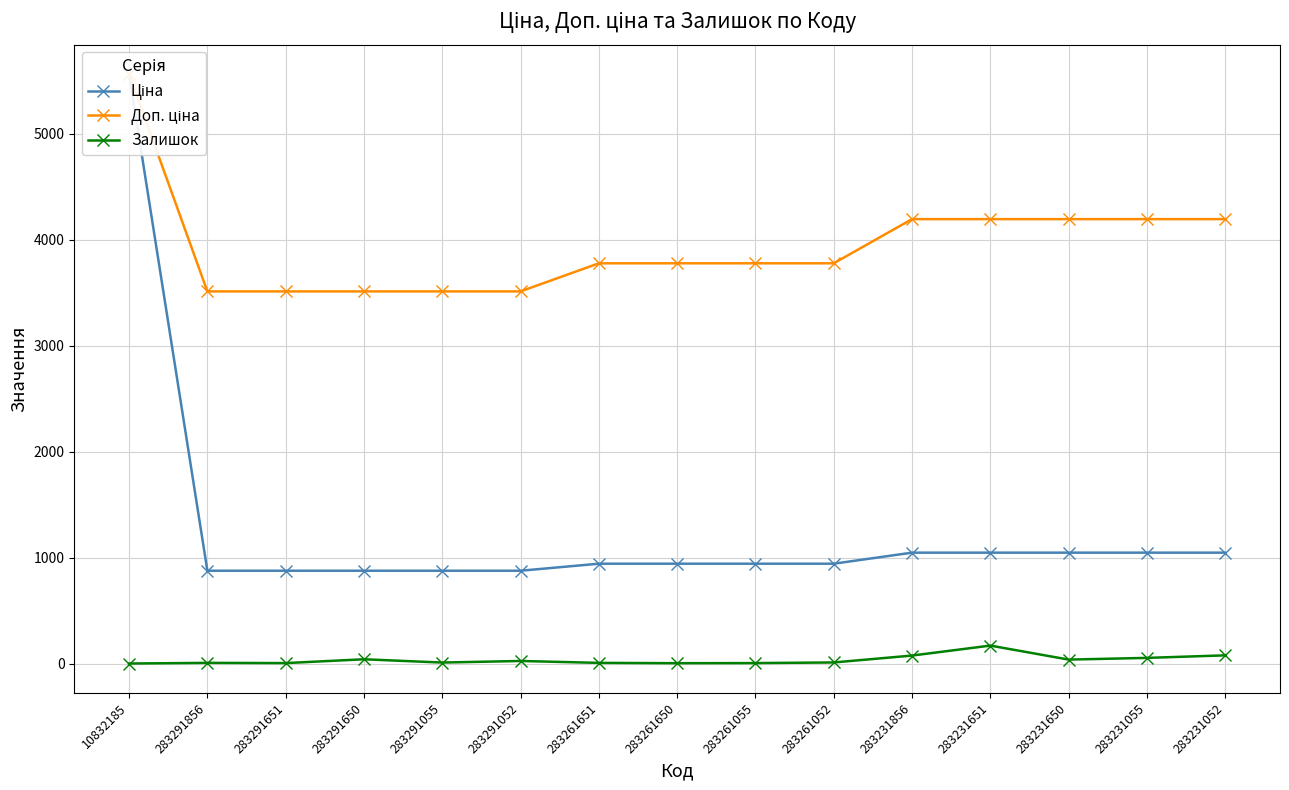

How many data points in Доп. ціна are above 3776?

10